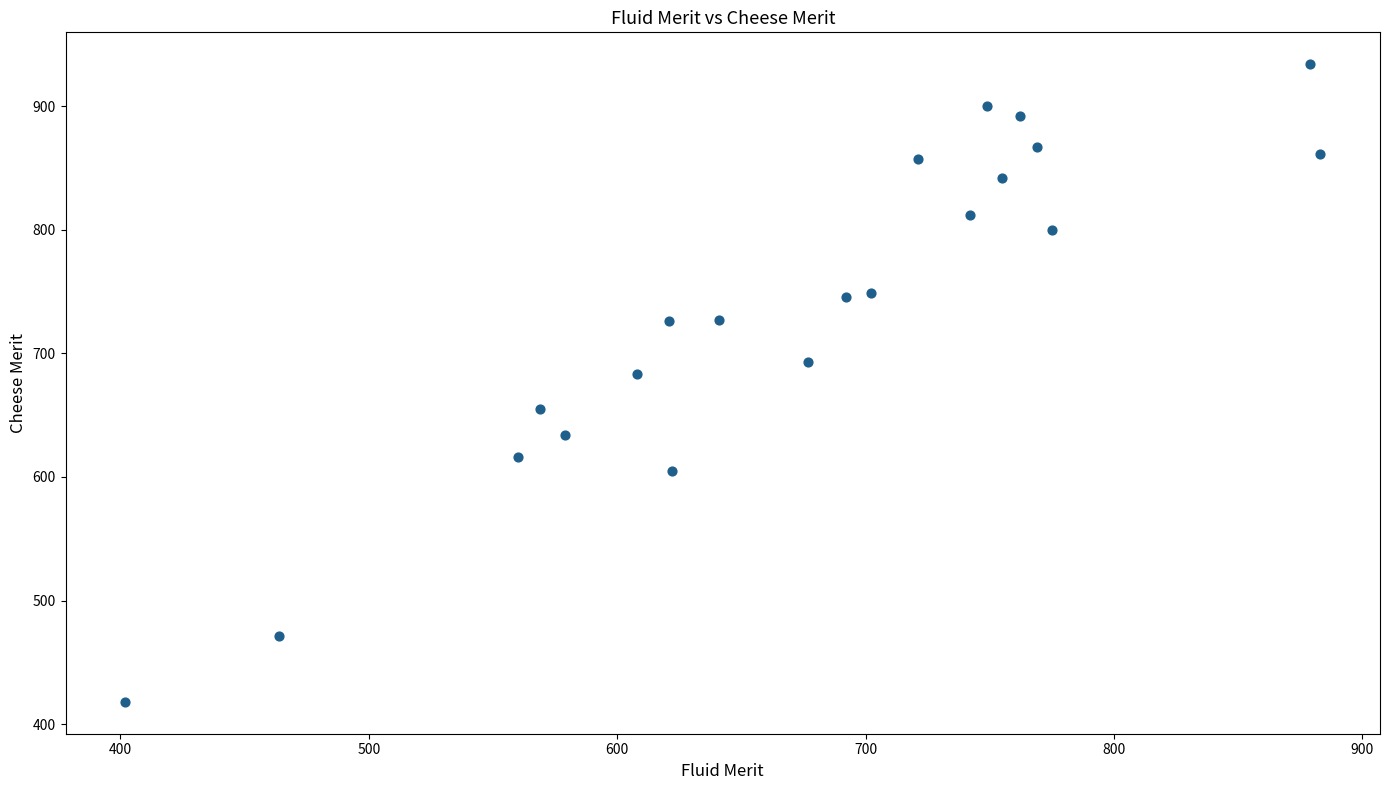

What is the range of X values (max minus min)?

481